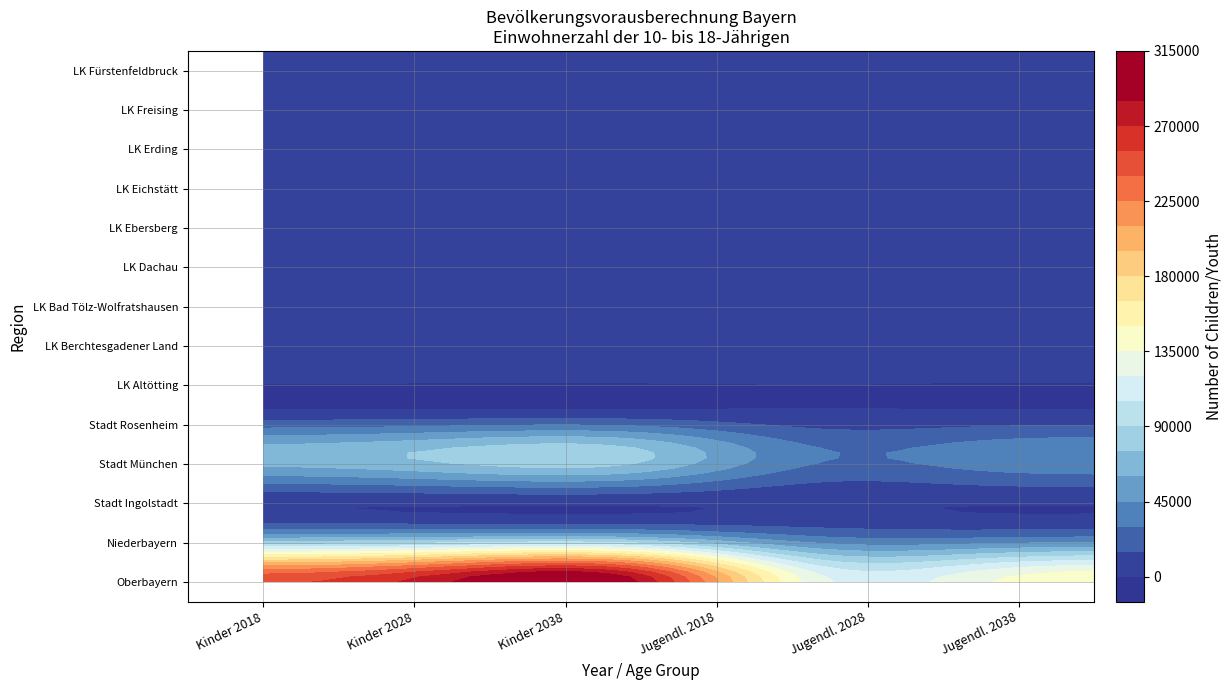

What is the difference between the second highest and second lowest values in the LK Erding series?

4400